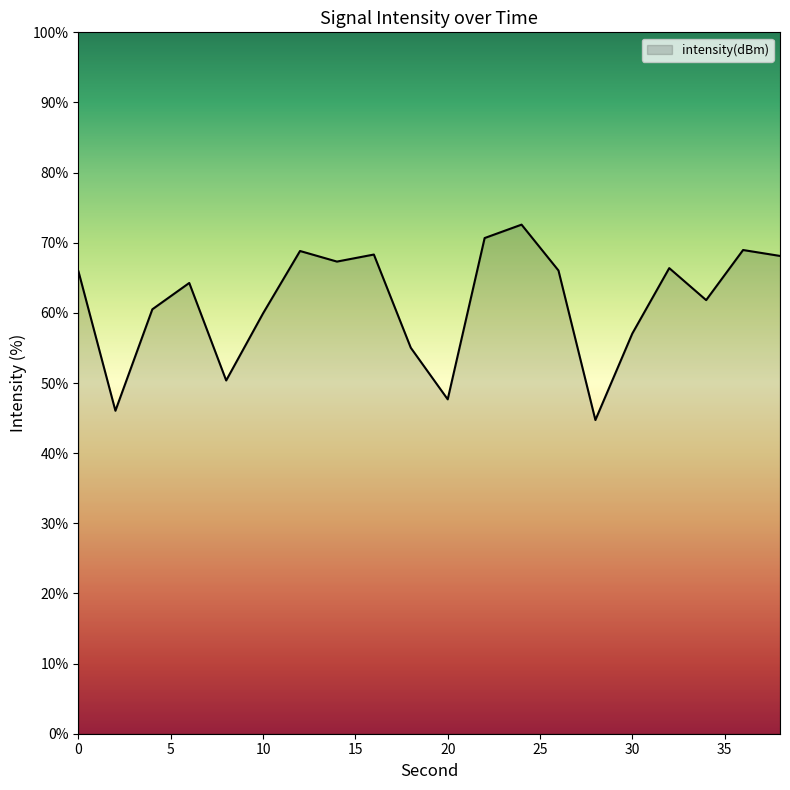

What is the greatest value displayed?

72.6